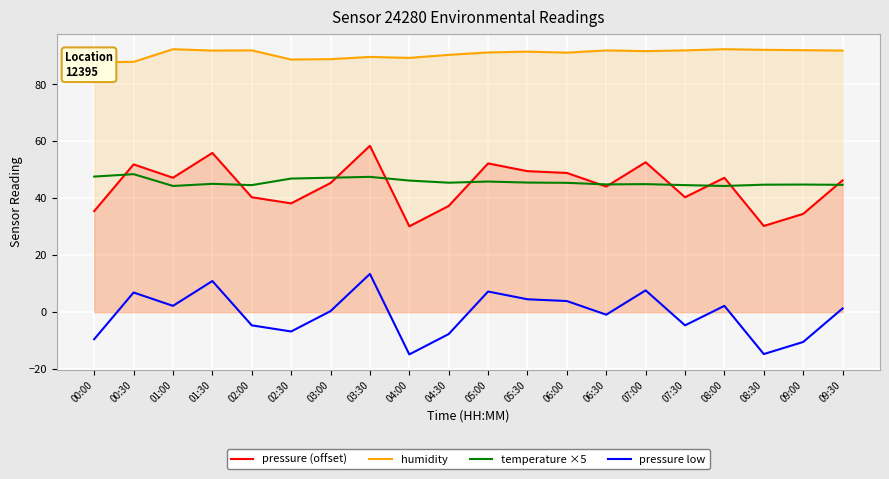

Reading left to right, extract all data points from this chart.

pressure (offset): 00:00=35.5	00:30=51.9	01:00=47.2	01:30=55.9	02:00=40.3	02:30=38.2	03:00=45.3	03:30=58.4	04:00=30.1	04:30=37.3	05:00=52.2	05:30=49.5	06:00=48.9	06:30=44.1	07:00=52.6	07:30=40.3	08:00=47.2	08:30=30.2	09:00=34.5	09:30=46.3
humidity: 00:00=87.7	00:30=87.9	01:00=92.3	01:30=91.9	02:00=91.9	02:30=88.7	03:00=88.8	03:30=89.6	04:00=89.3	04:30=90.4	05:00=91.2	05:30=91.5	06:00=91.1	06:30=91.9	07:00=91.7	07:30=91.9	08:00=92.3	08:30=92.1	09:00=92.0	09:30=91.9
temperature ×5: 00:00=47.6	00:30=48.4	01:00=44.3	01:30=45.0	02:00=44.6	02:30=46.9	03:00=47.2	03:30=47.5	04:00=46.2	04:30=45.5	05:00=45.9	05:30=45.5	06:00=45.4	06:30=44.9	07:00=45.0	07:30=44.6	08:00=44.3	08:30=44.8	09:00=44.8	09:30=44.7
pressure low: 00:00=-9.5	00:30=6.9	01:00=2.2	01:30=10.9	02:00=-4.7	02:30=-6.8	03:00=0.3	03:30=13.4	04:00=-14.9	04:30=-7.7	05:00=7.2	05:30=4.5	06:00=3.9	06:30=-0.9	07:00=7.6	07:30=-4.7	08:00=2.2	08:30=-14.8	09:00=-10.5	09:30=1.3